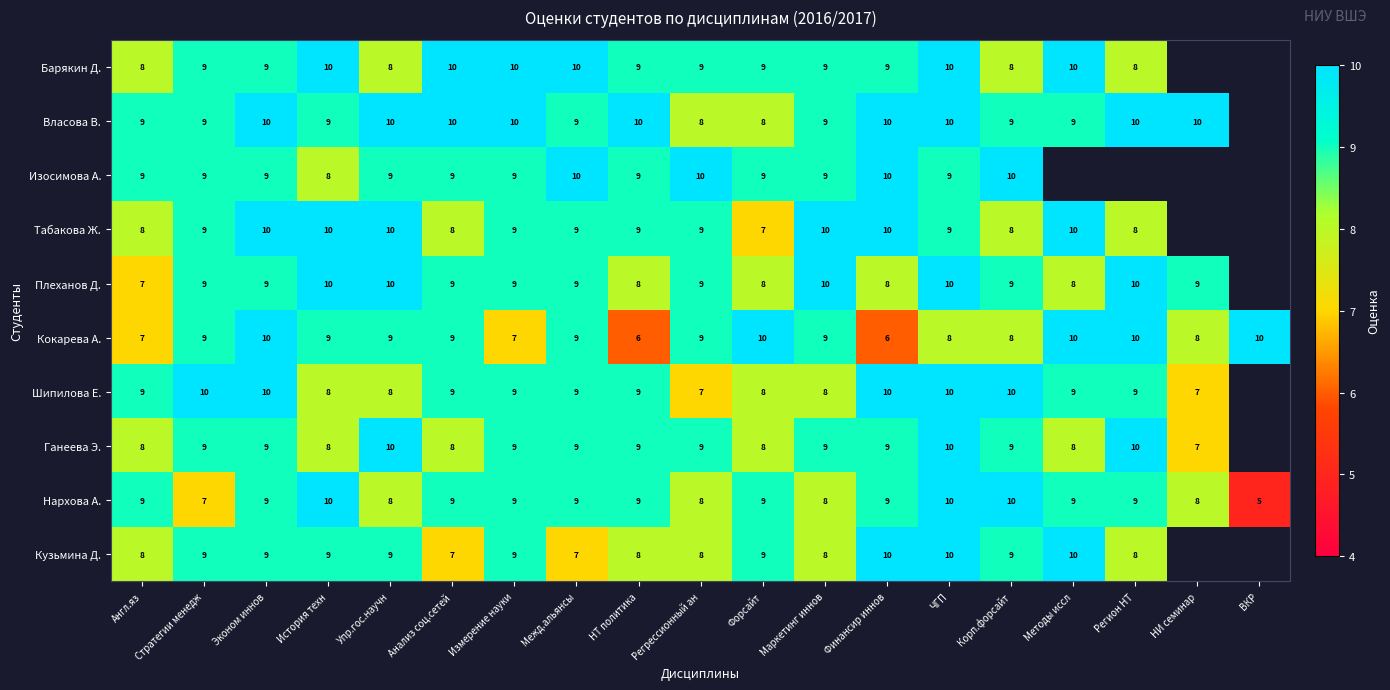

Which has a higher value, Финансир иннов or Эконом иннов?

Финансир иннов